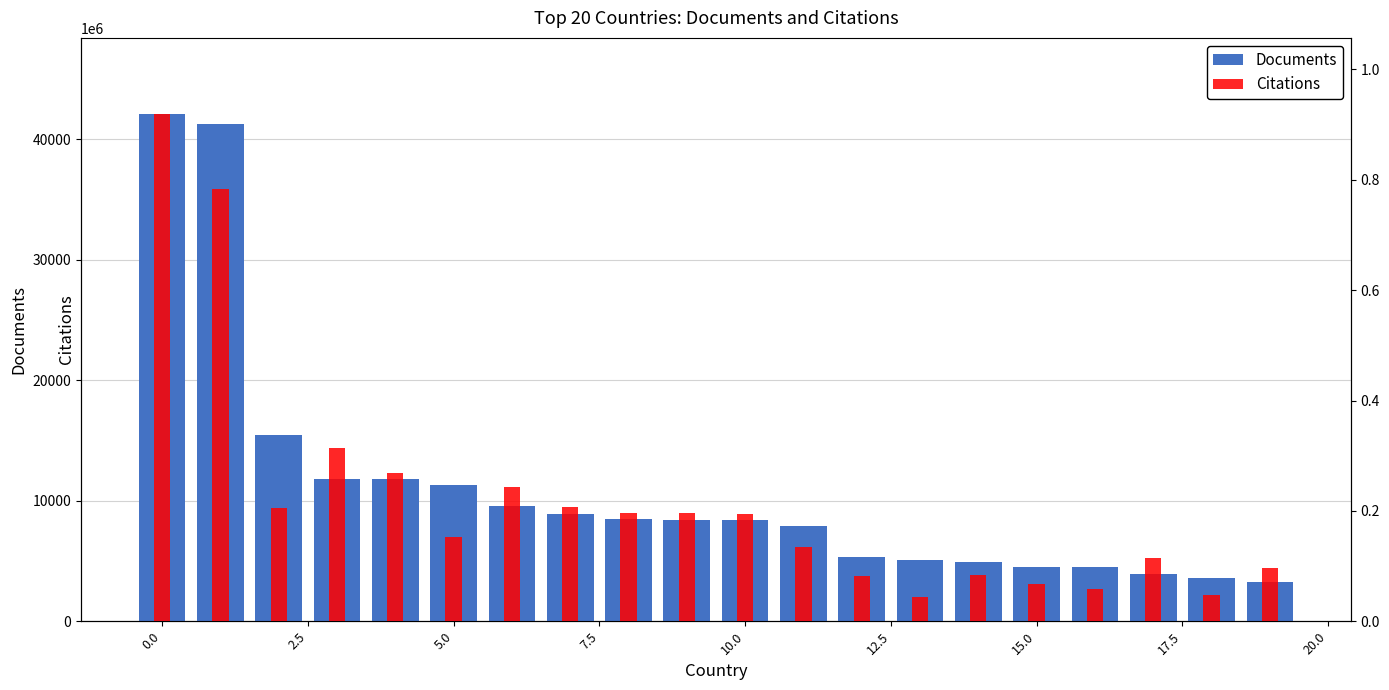

Between 11 and 7.5, which is larger?

7.5